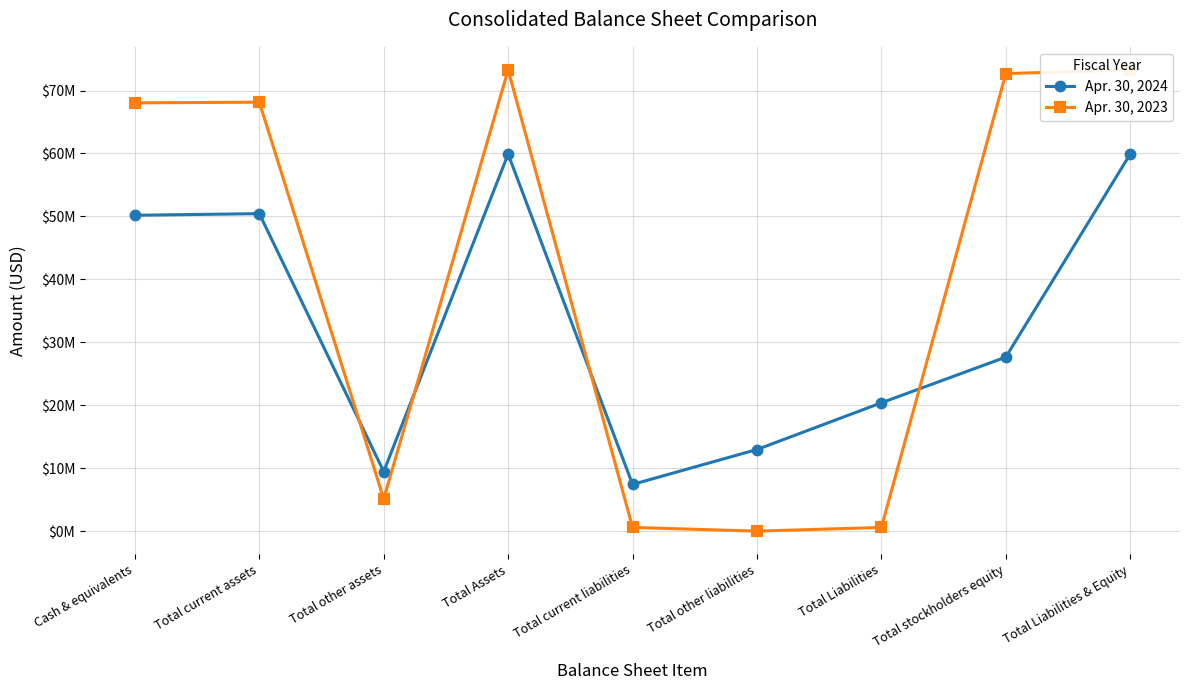

True or false: Apr. 30, 2024 and Apr. 30, 2023 intersect in this chart.

True